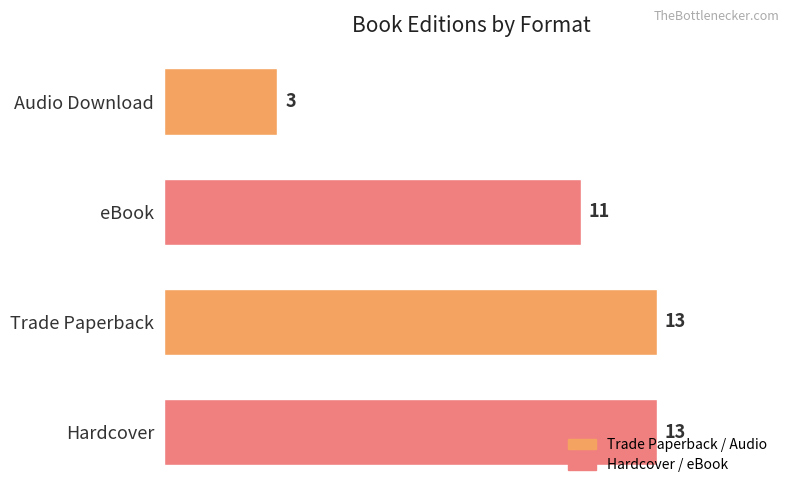

True or false: the data shows 13 at Trade Paperback.

True